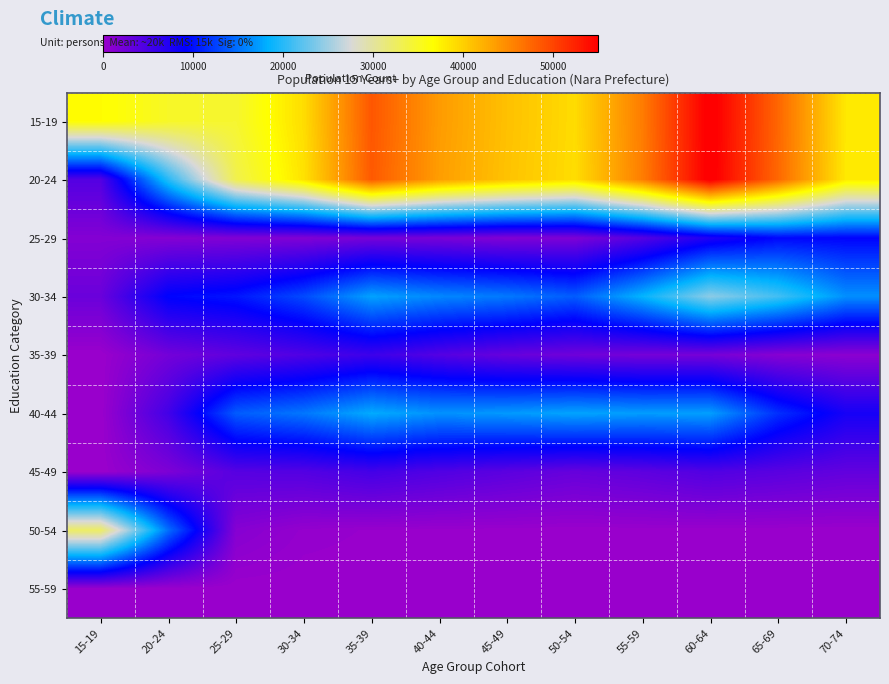

Which series changed the most between 35-39 and 40-44?

15-19